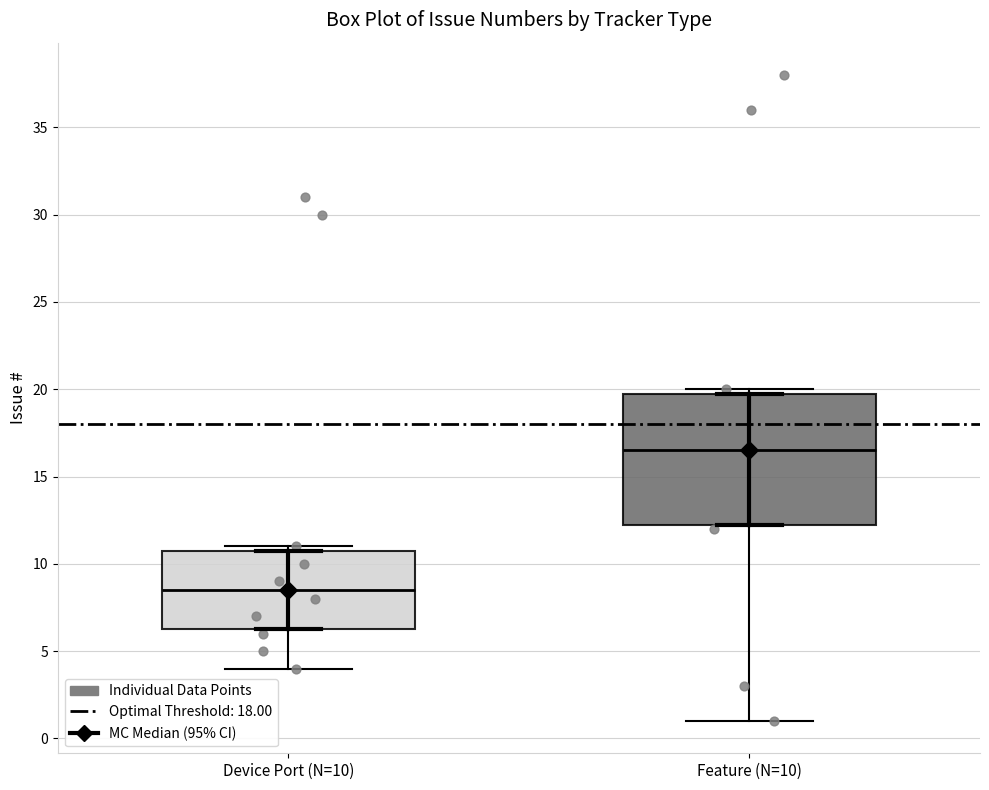

Which box has the highest median line?

Feature (N=10)